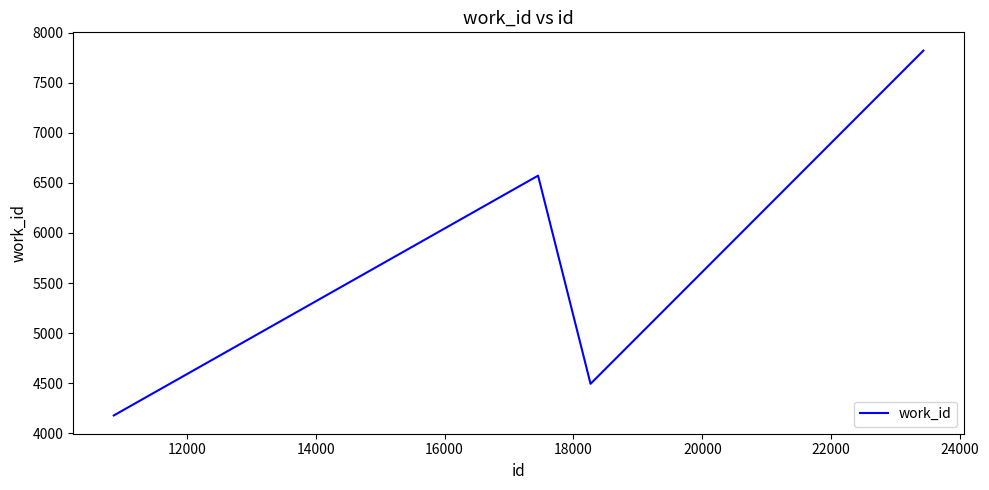

How many lines are shown in the chart?

1